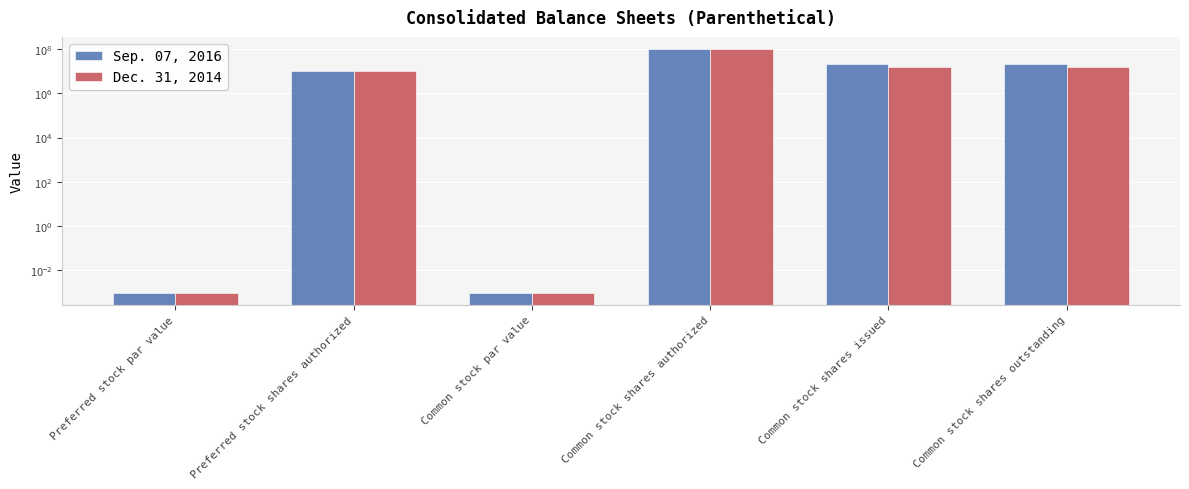

How many series are shown in this chart?

2